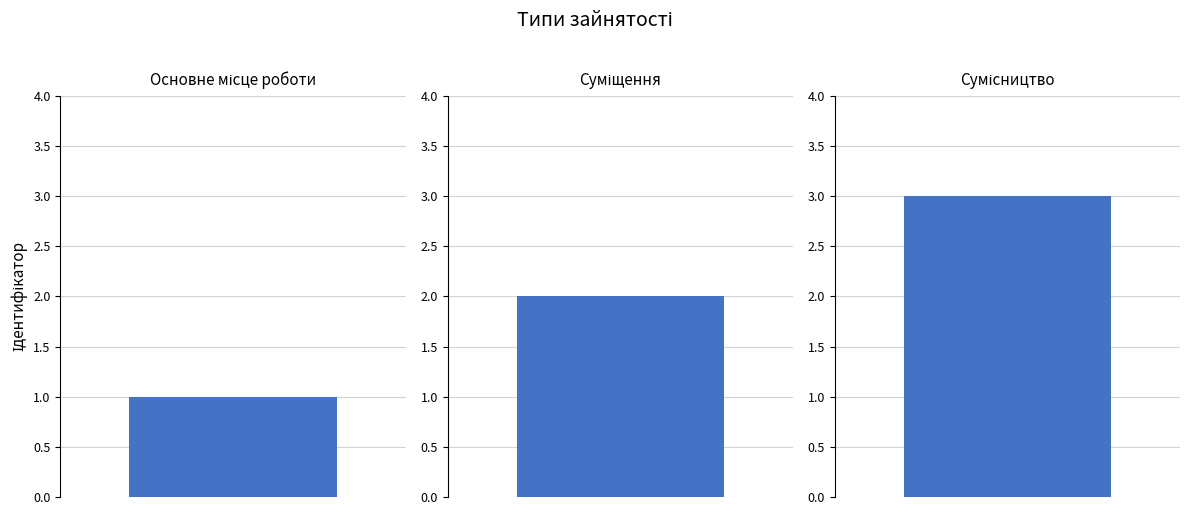

What value does the data have at Сумісництво?

3